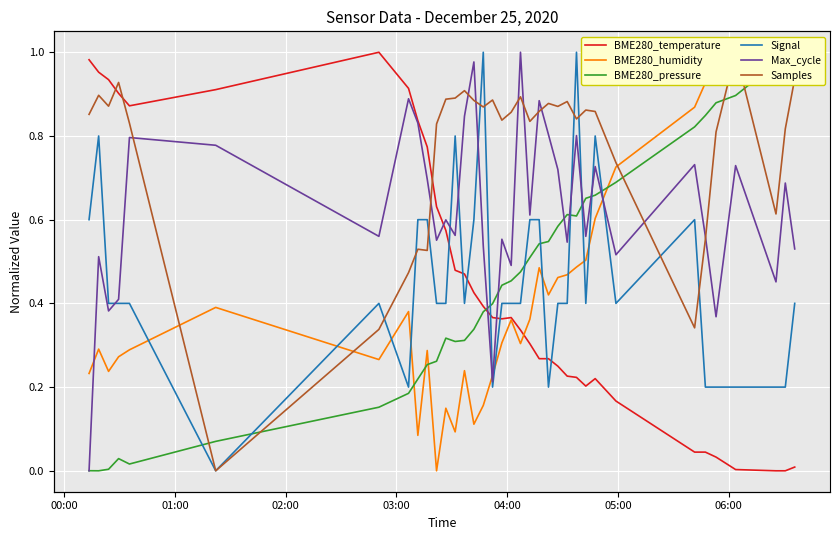

Reading left to right, transcribe all the data shown in this chart.

BME280_temperature: 1.0	1.0	0.9	0.9	0.9	0.9	1.0	0.9	0.8	0.8	0.6	0.6	0.5	0.5	0.4	0.4	0.4	0.4	0.4	0.3	0.3	0.3	0.3	0.3	0.2	0.2	0.2	0.2	0.2	0.0	0.0	0.0	0.0	0.0	0.0	0.0
BME280_humidity: 0.2	0.3	0.2	0.3	0.3	0.4	0.3	0.4	0.1	0.3	0.0	0.1	0.1	0.2	0.1	0.2	0.2	0.3	0.4	0.3	0.4	0.5	0.4	0.5	0.5	0.5	0.5	0.6	0.7	0.9	0.9	1.0	1.0	1.0	1.0	1.0
BME280_pressure: 0.0	0.0	0.0	0.0	0.0	0.1	0.2	0.2	0.2	0.3	0.3	0.3	0.3	0.3	0.3	0.4	0.4	0.4	0.5	0.5	0.5	0.5	0.5	0.6	0.6	0.6	0.7	0.7	0.7	0.8	0.8	0.9	0.9	1.0	1.0	1.0
Signal: 0.6	0.8	0.4	0.4	0.4	0.0	0.4	0.2	0.6	0.6	0.4	0.4	0.8	0.4	0.6	1.0	0.2	0.4	0.4	0.4	0.6	0.6	0.2	0.4	0.4	1.0	0.4	0.8	0.4	0.6	0.2	0.2	0.2	0.2	0.2	0.4
Max_cycle: 0.0	0.5	0.4	0.4	0.8	0.8	0.6	0.9	0.8	0.7	0.6	0.6	0.6	0.8	1.0	0.5	0.2	0.6	0.5	1.0	0.6	0.9	0.8	0.7	0.5	0.8	0.6	0.7	0.5	0.7	0.6	0.4	0.7	0.5	0.7	0.5
Samples: 0.9	0.9	0.9	0.9	0.8	0.0	0.3	0.5	0.5	0.5	0.8	0.9	0.9	0.9	0.9	0.9	0.9	0.8	0.9	0.9	0.8	0.9	0.9	0.9	0.9	0.8	0.9	0.9	0.7	0.3	0.6	0.8	1.0	0.6	0.8	0.9